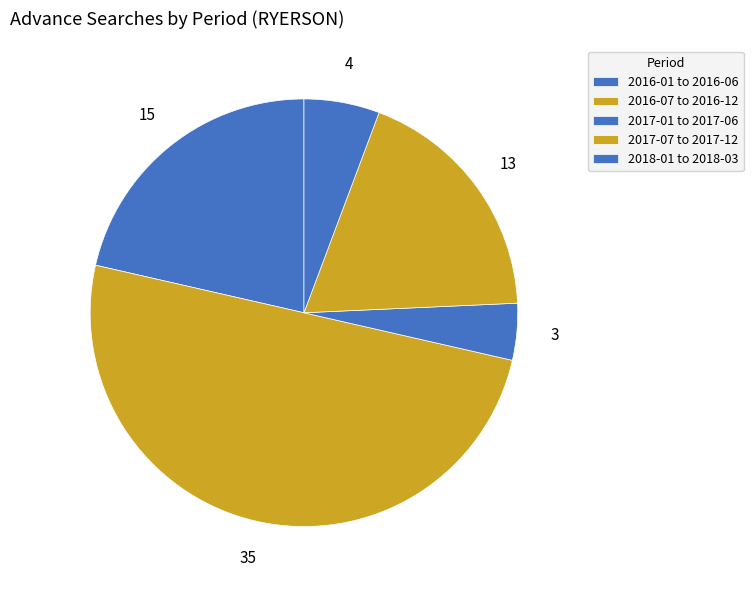

Count the number of slices in the pie.

5